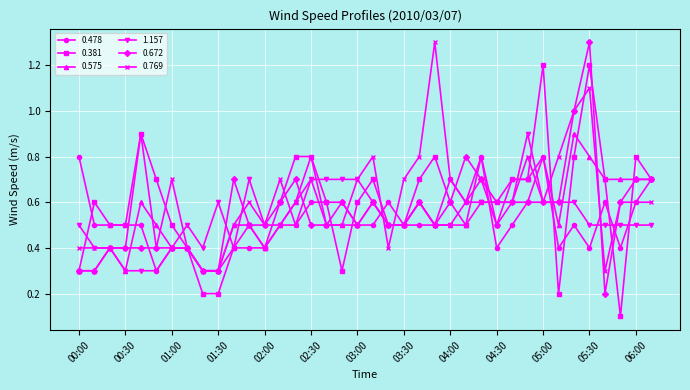

What is the maximum value for 0.478?

0.8